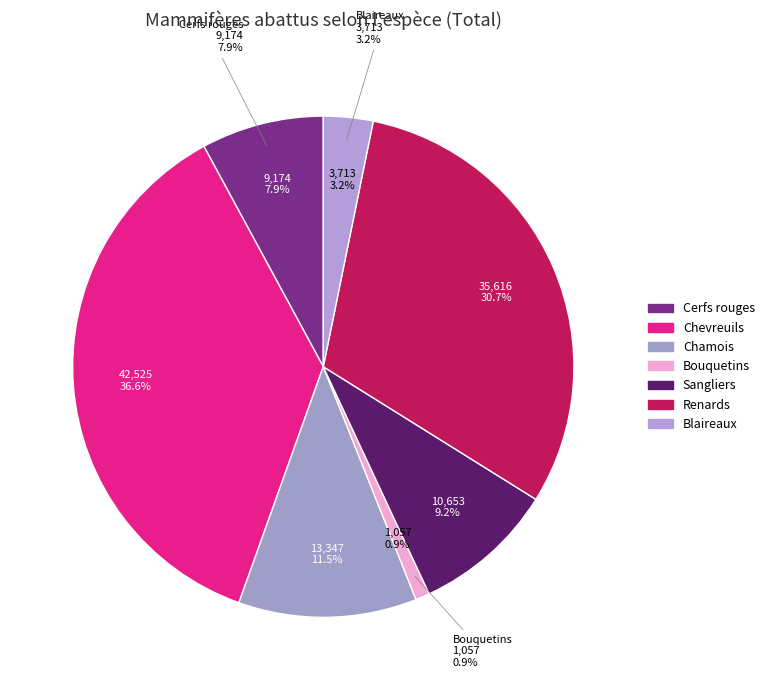

Which has a higher value, Blaireaux or Bouquetins?

Blaireaux